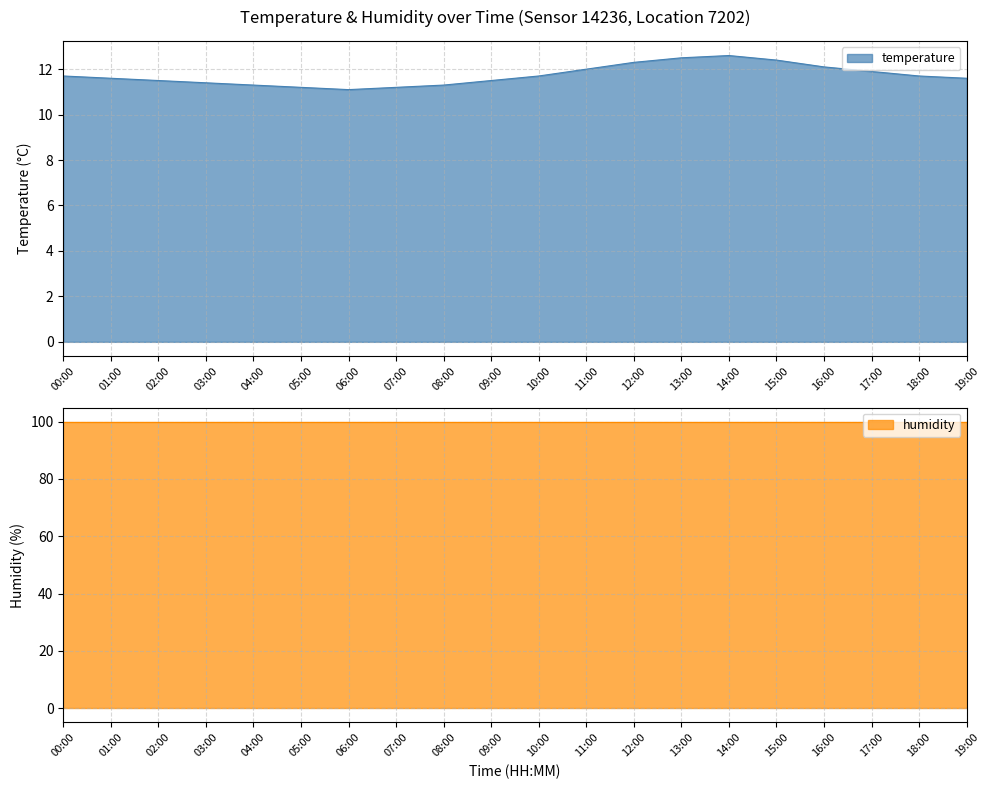

Reading left to right, extract all data points from this chart.

00:00=11.7	01:00=11.6	02:00=11.5	03:00=11.4	04:00=11.3	05:00=11.2	06:00=11.1	07:00=11.2	08:00=11.3	09:00=11.5	10:00=11.7	11:00=12.0	12:00=12.3	13:00=12.5	14:00=12.6	15:00=12.4	16:00=12.1	17:00=11.9	18:00=11.7	19:00=11.6